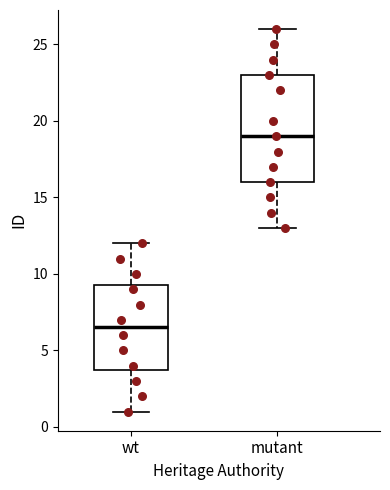

Reading left to right, read every box against the y-axis: the position of its median line, the range the box covers, and the ends of its whiskers. The values are not printed on the chart, so give them approximately, as read against the axis.

wt: median 6.5, box 4.0 to 9.5, whiskers 1.0 to 12.0
mutant: median 19.0, box 16.0 to 23.0, whiskers 13.0 to 26.0